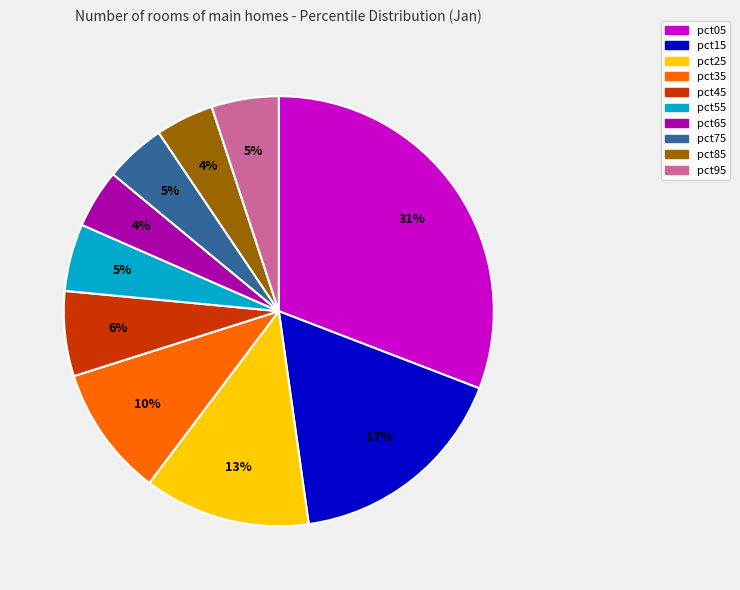

To the nearest percent, what is the average slice percentage?

10%